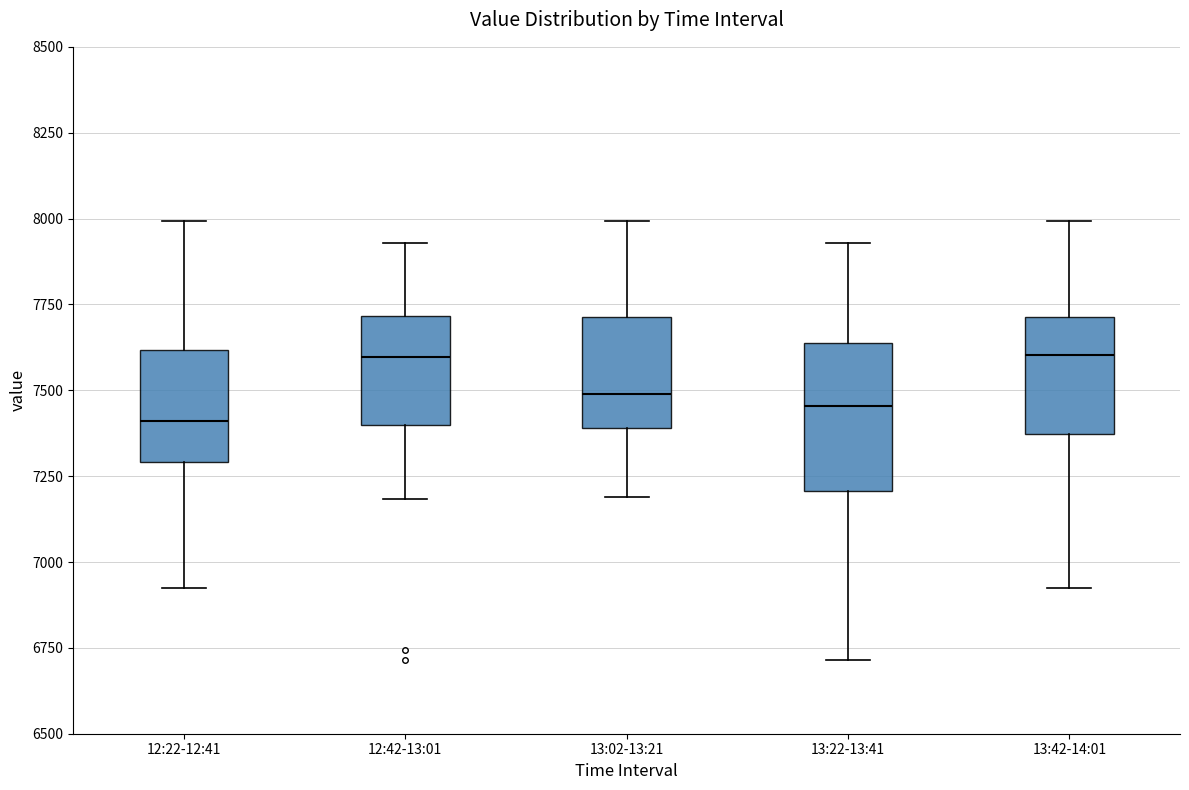

Reading left to right, transcribe this box plot: for each box, give where its median line is, the range the box spans, and where its two whiskers end, as read against the y-axis. The values are not printed on the chart, so give them approximately, as read against the axis.

12:22-12:41: median 7400, box 7300 to 7600, whiskers 6900 to 8000
12:42-13:01: median 7600, box 7400 to 7700, whiskers 7200 to 7950
13:02-13:21: median 7500, box 7400 to 7700, whiskers 7200 to 8000
13:22-13:41: median 7450, box 7200 to 7650, whiskers 6700 to 7950
13:42-14:01: median 7600, box 7350 to 7700, whiskers 6900 to 8000